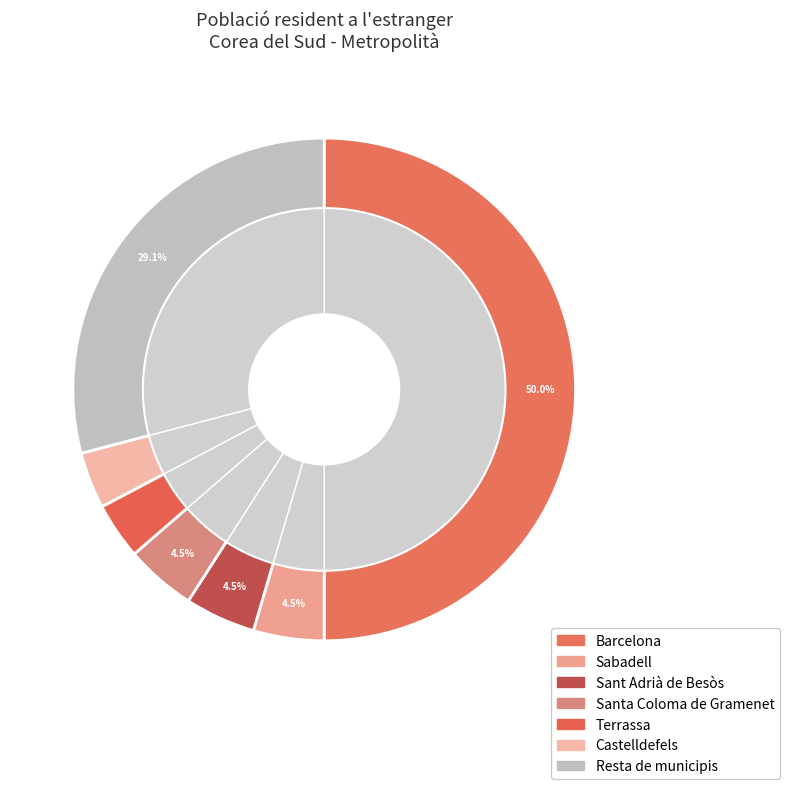

Rank the categories by value from lowest to highest.

Terrassa, Castelldefels, Sabadell, Sant Adrià de Besòs, Santa Coloma de Gramenet, Resta de municipis, Barcelona